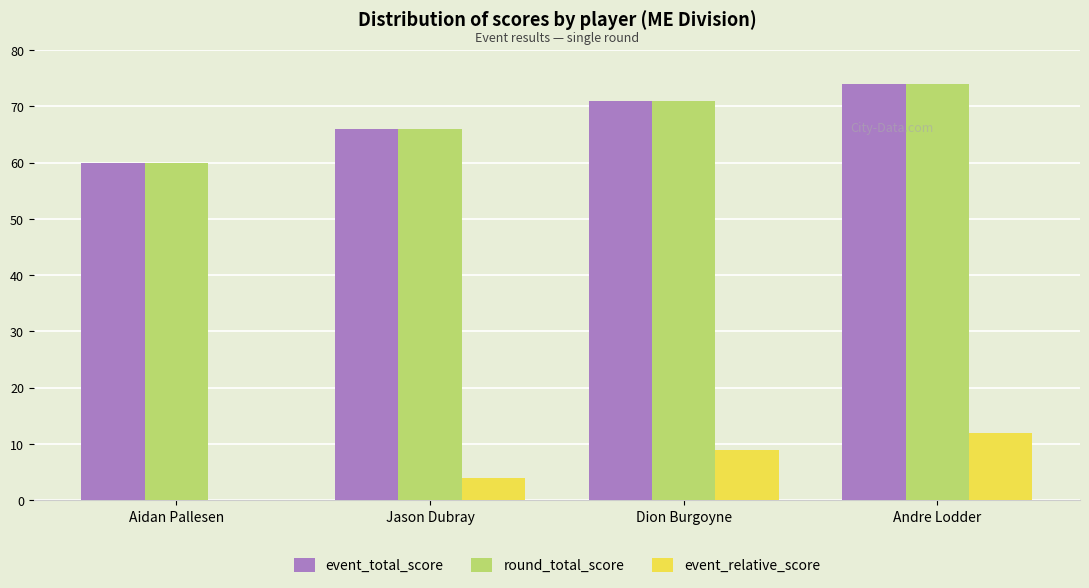

What is the sum of the event_total_score values at Jason Dubray and Aidan Pallesen?

126